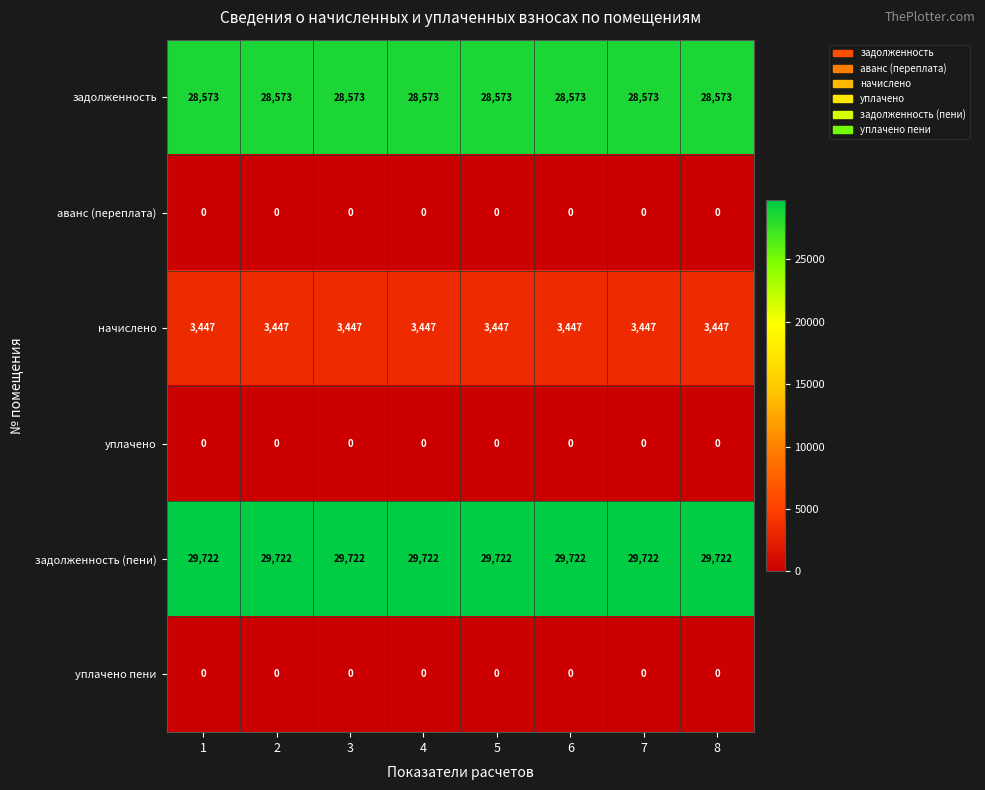

What is the minimum value for задолженность?

28573